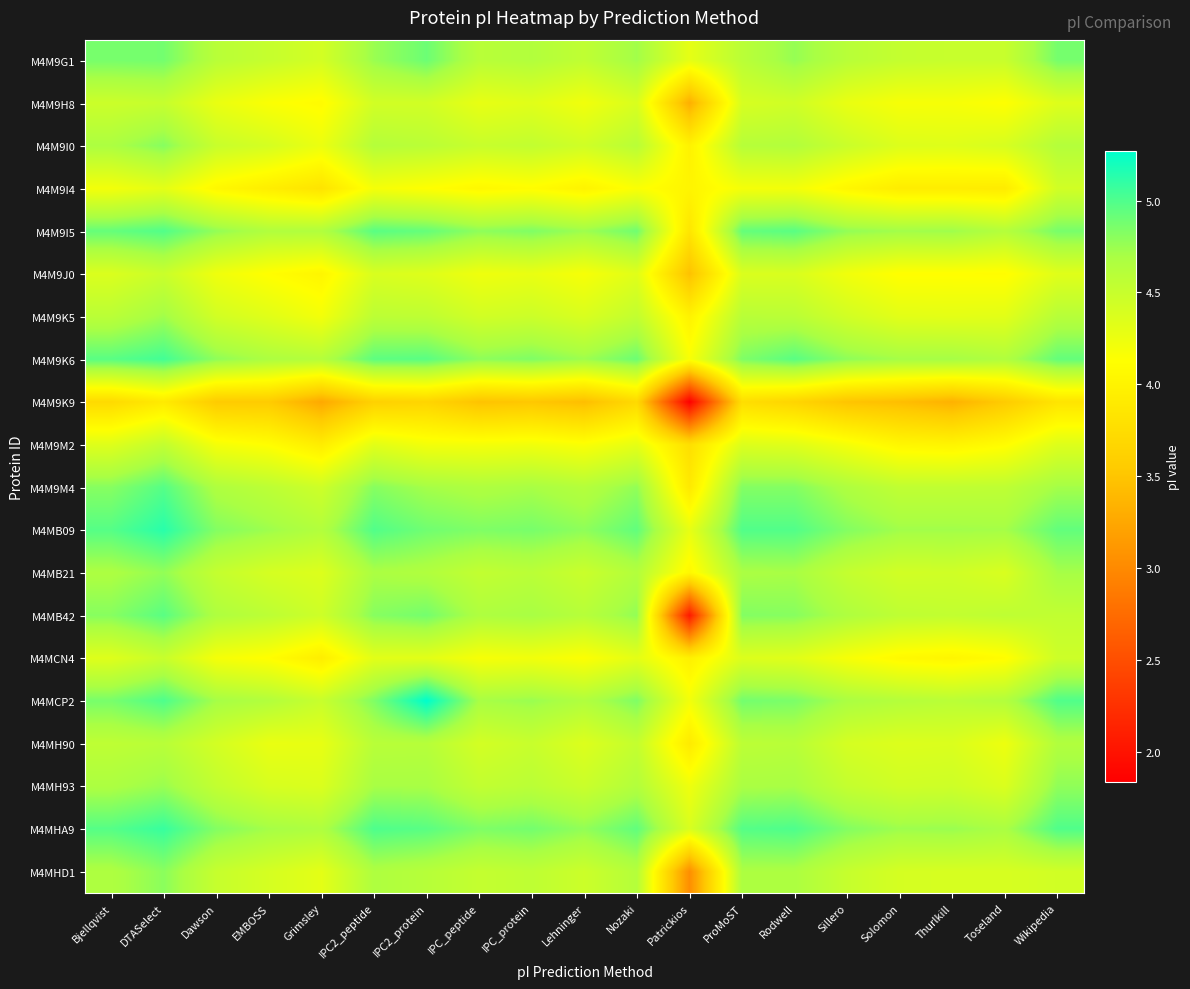

Which category has the highest value across all series?

IPC2_protein